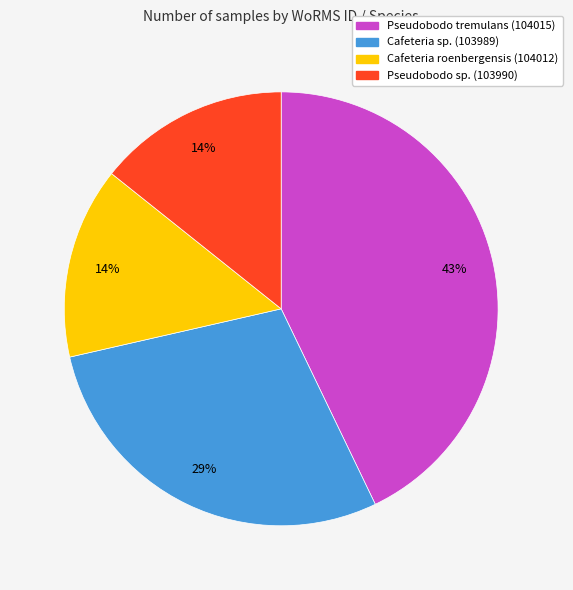

Does any single category account for the majority?

No